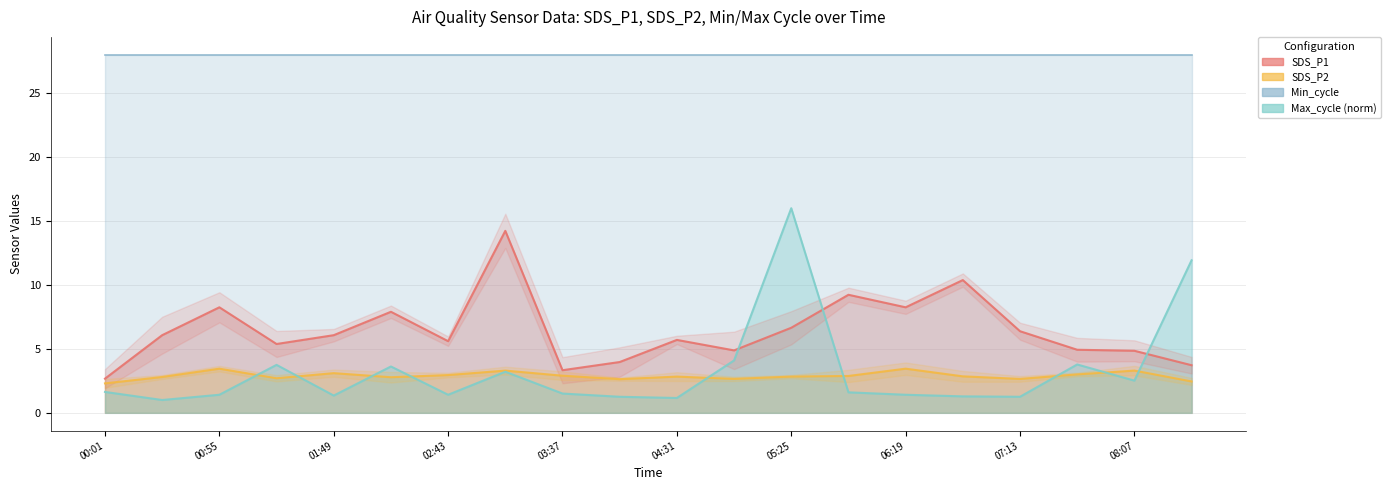

What is the sum of the Max_cycle values at 00:01 and 06:19?

3.0